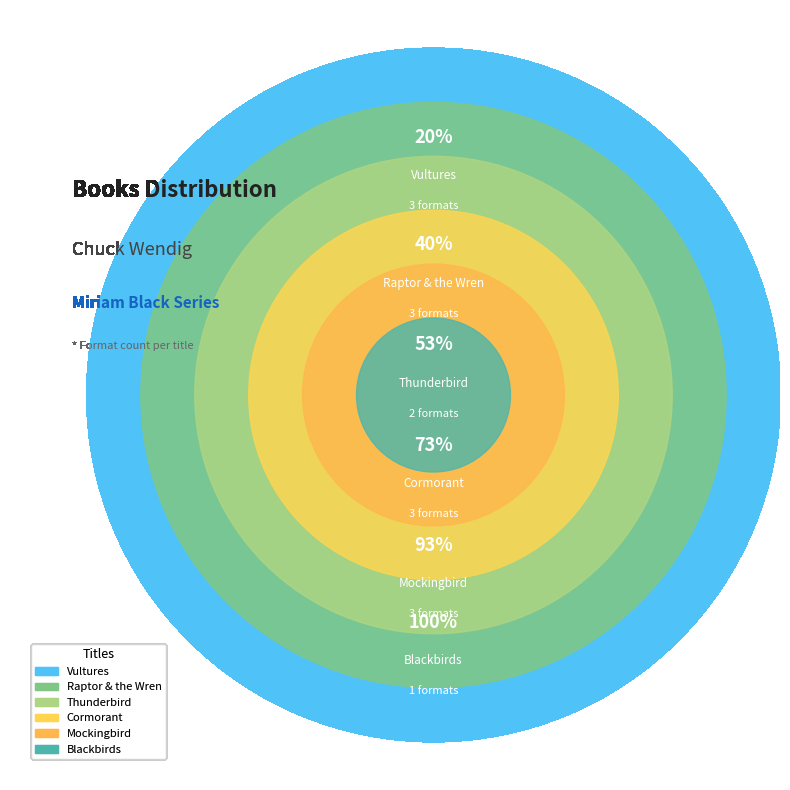

Does Cormorant represent more than half of the total?

No